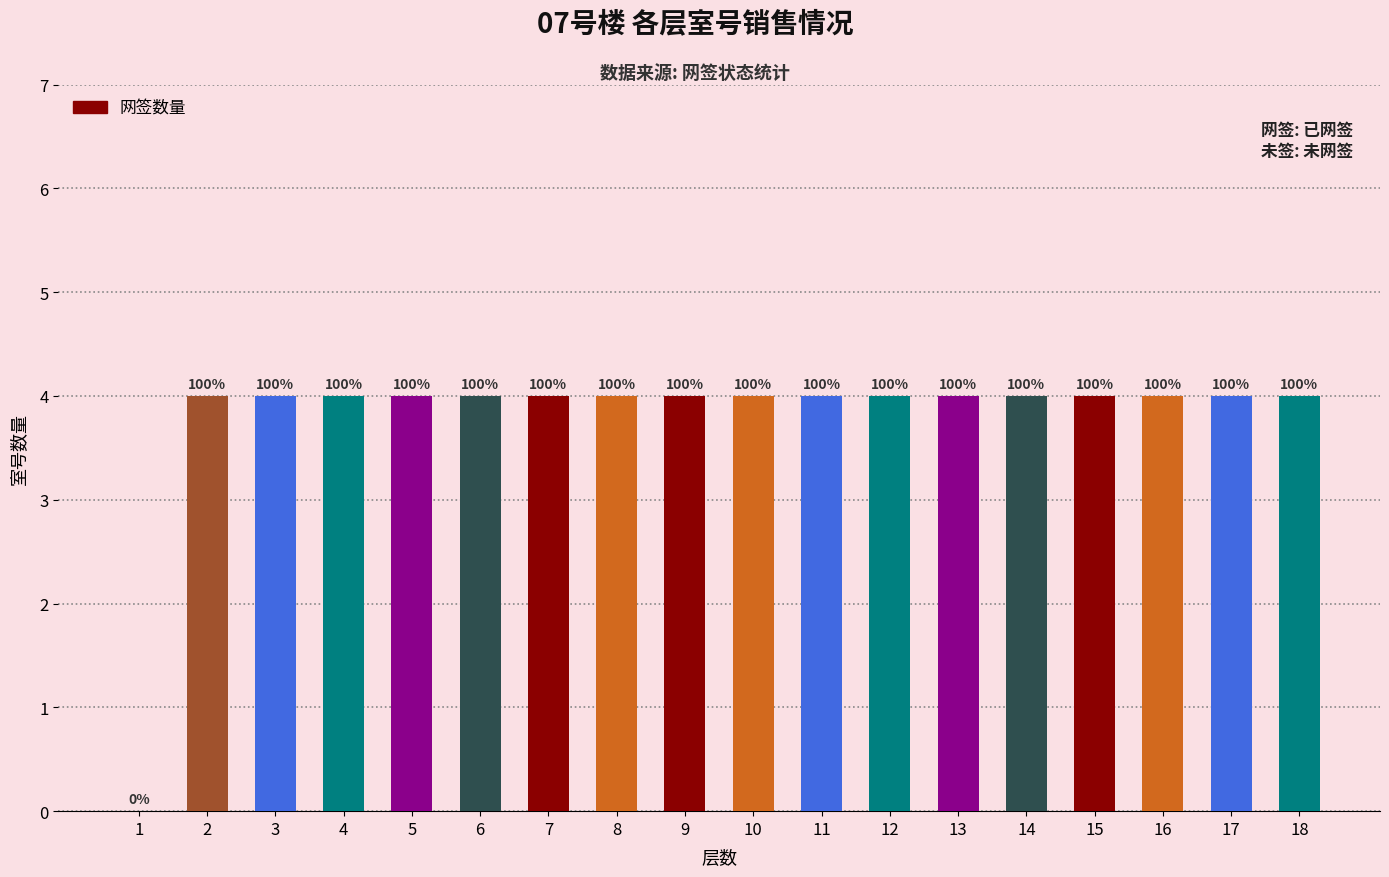

What is the sum of the values at 14 and 10?

8